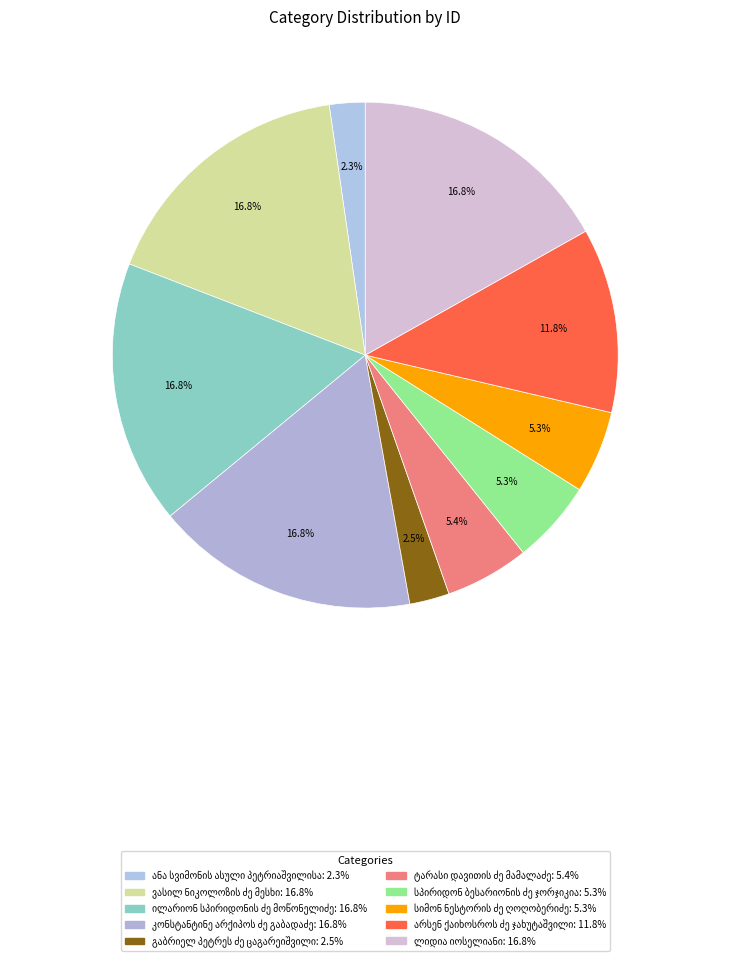

What is the smallest slice in the pie chart?

ანა სვიმონის ასული პეტრიაშვილისა